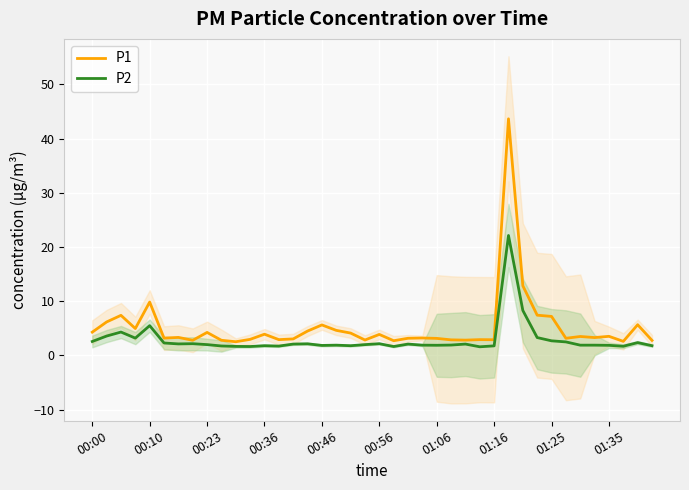

Is it true that P1 equals 3.9 at 00:36?

True